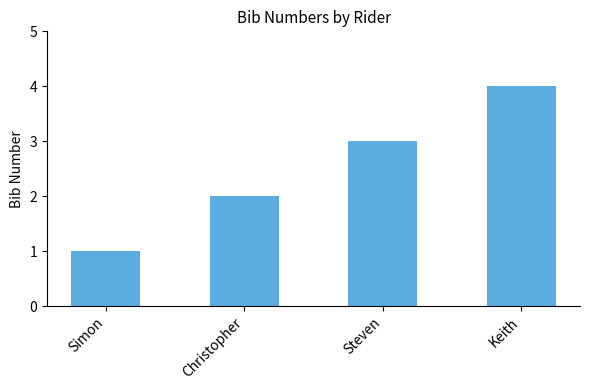

What is the sum of the values at Christopher and Keith?

6